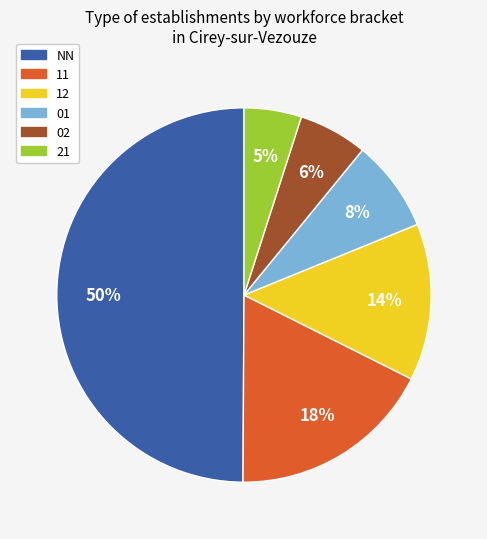

How many slices are in this pie chart?

6